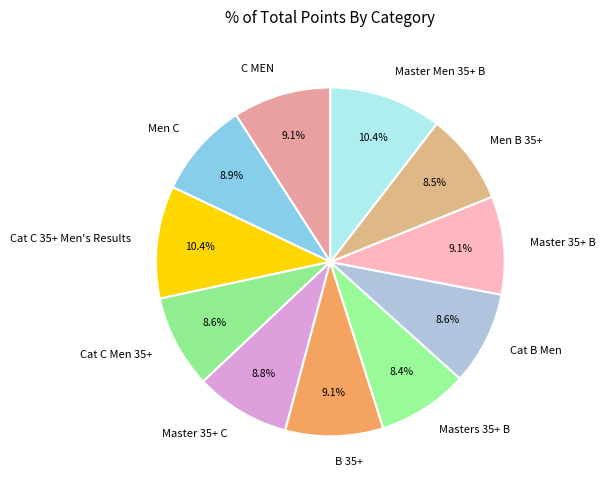

To the nearest percent, what portion does B 35+ represent?

9%